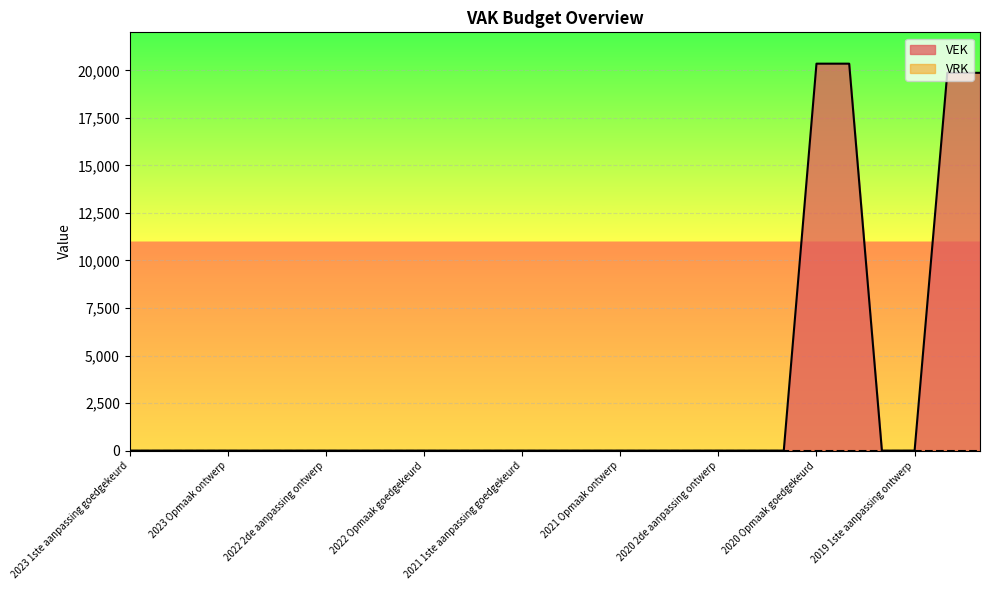

True or false: the data shows 8679 at 2022 uitvoering.

False